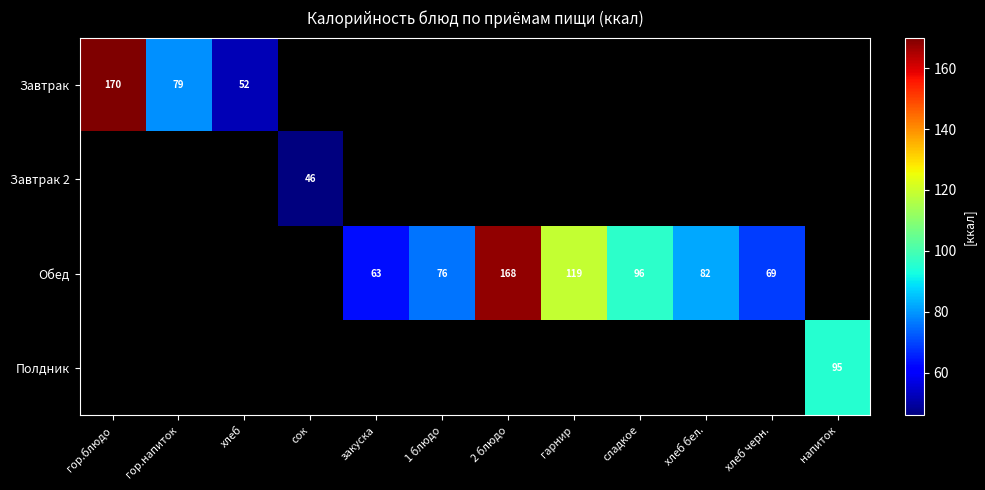

Is it true that Обед equals 69 at хлеб черн.?

True